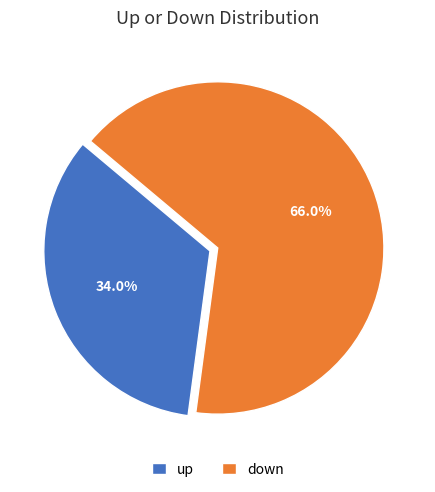

To the nearest percent, what is the difference between the largest and smallest slice percentages?

32%